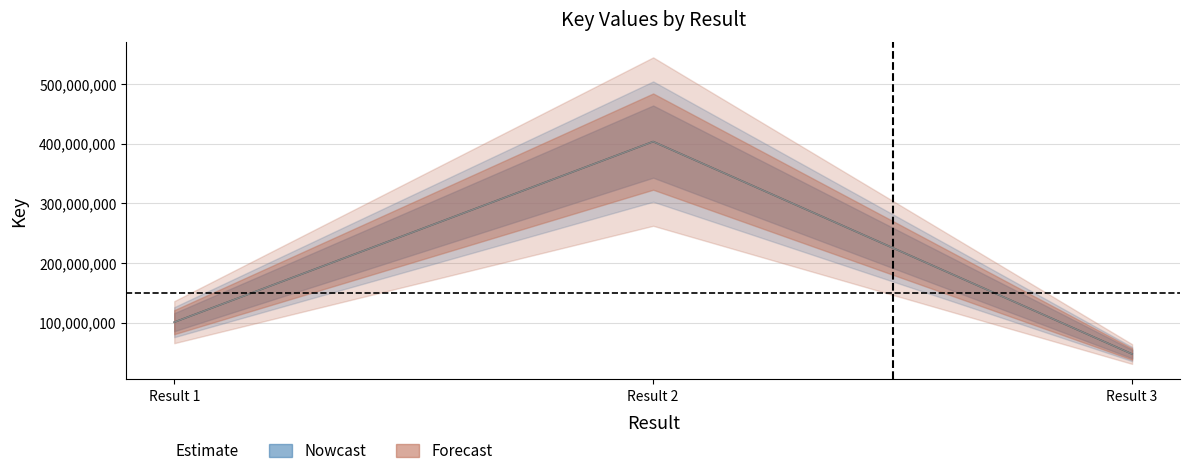

The Nowcast series shows 276079268 at Result 2. True or false?

False